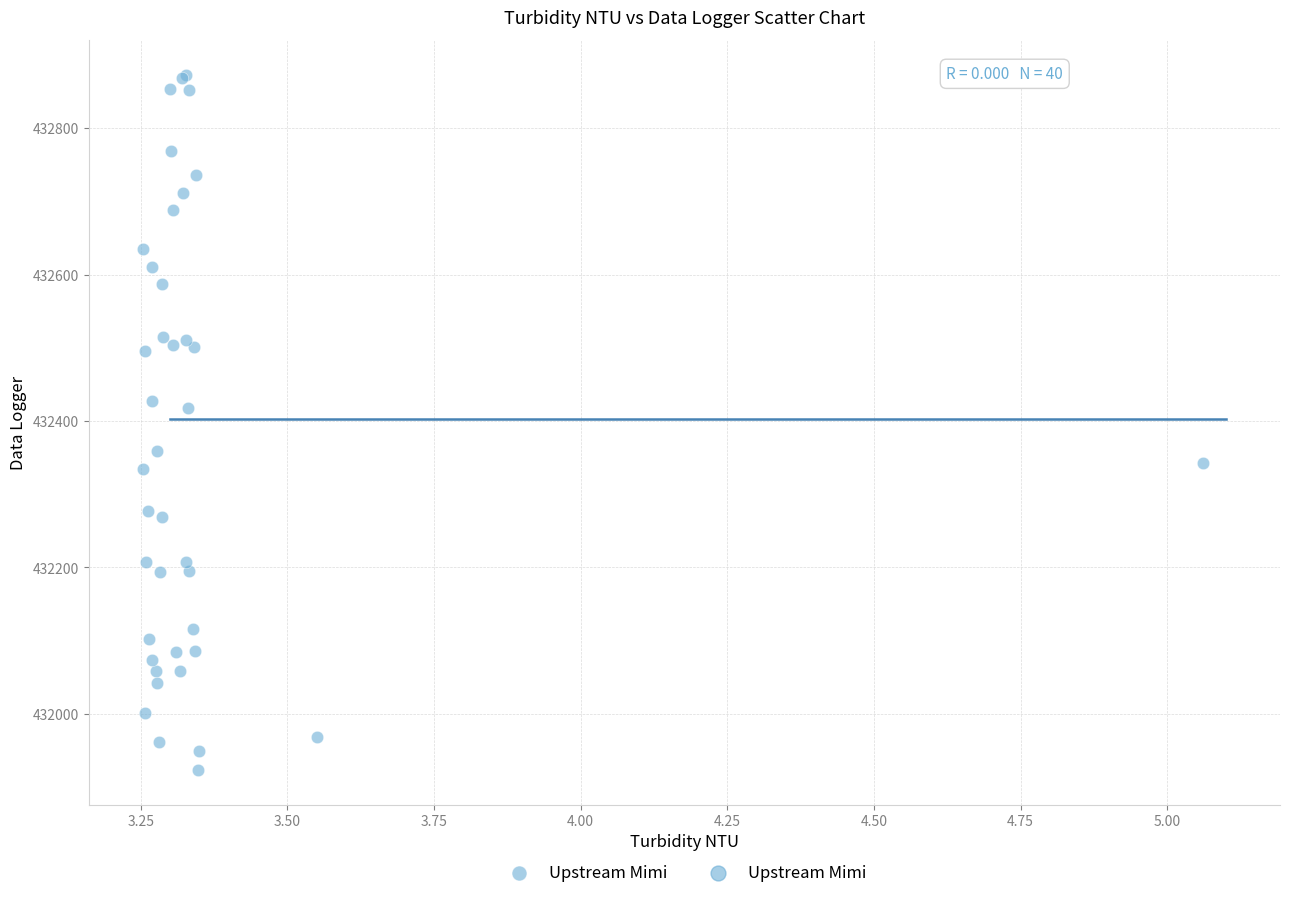

What Y value in the scatter plot is closest to 432398?

432417.2